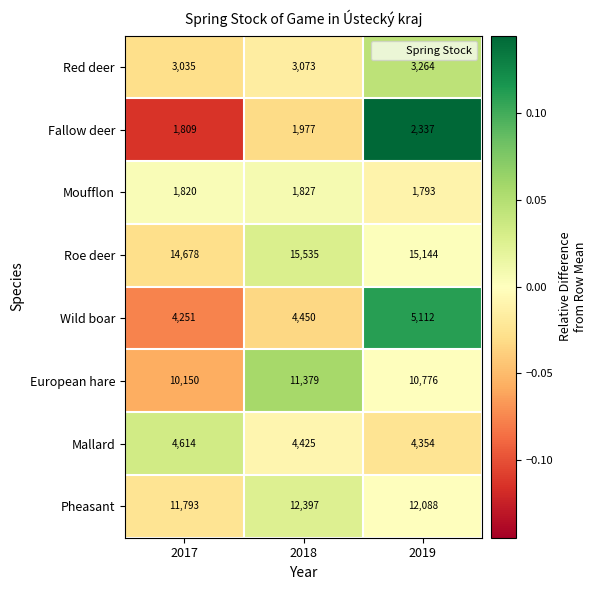

Between 2018 and 2019, which series saw the biggest shift?

Wild boar